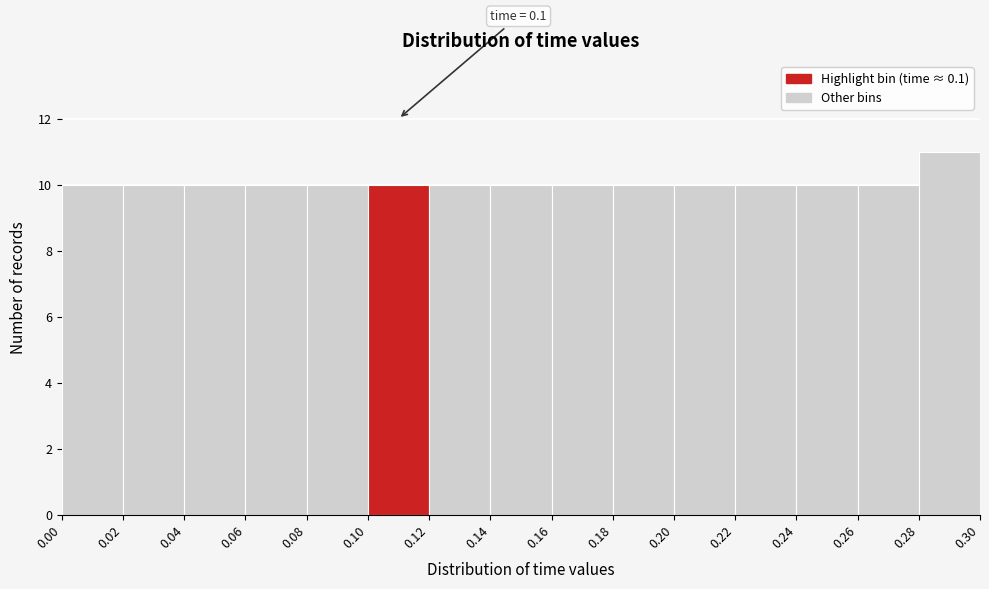

Which range on the x-axis has the tallest bar?

0.28 to 0.30